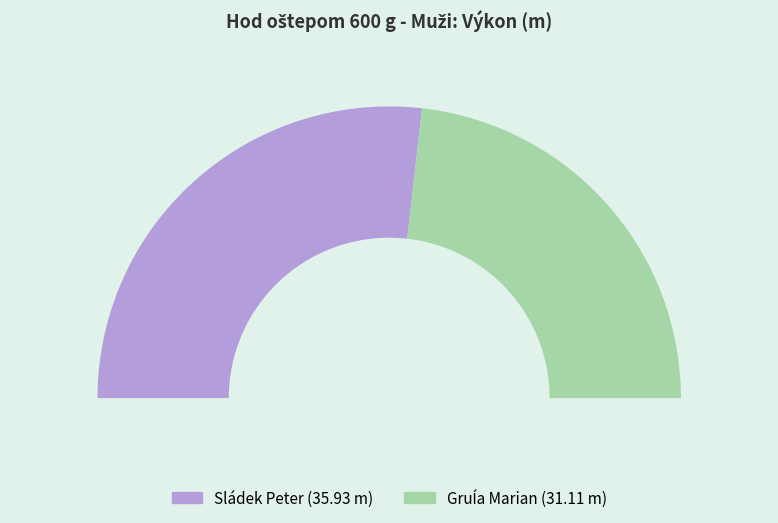

Is there any slice that represents more than half of the pie?

Yes